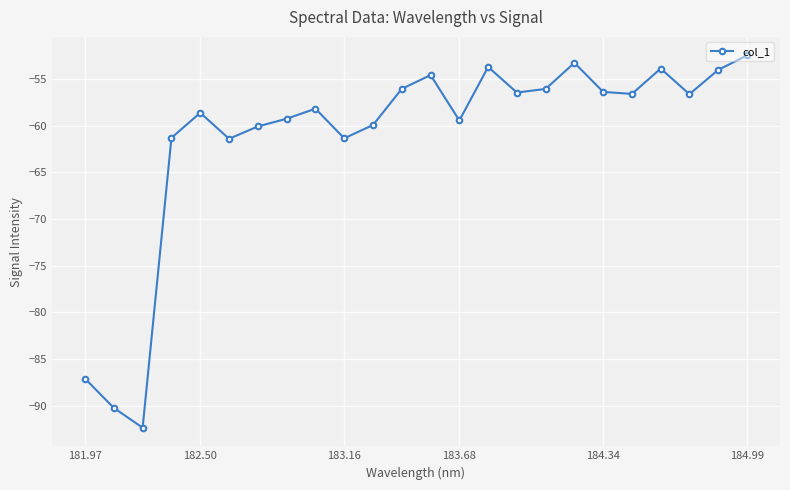

True or false: there are more than 0 points higher than both neighbors.

True